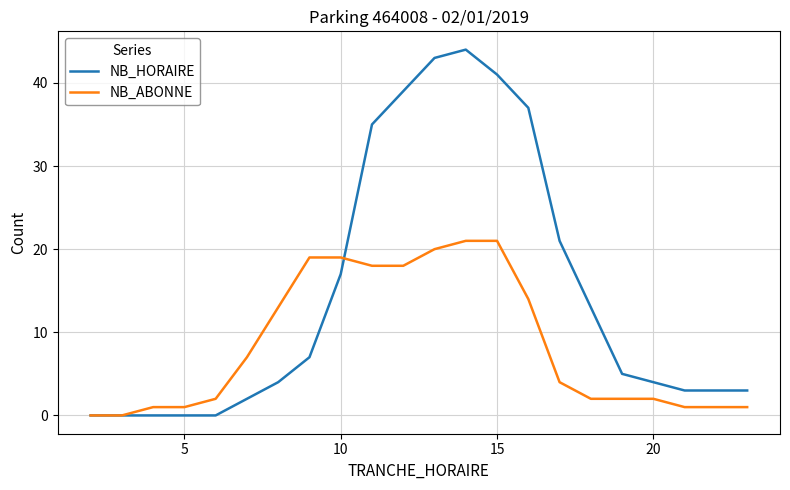

Rank the series by their average value, from highest to lowest.

NB_HORAIRE, NB_ABONNE